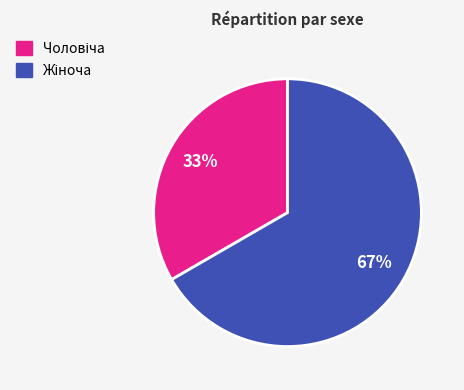

To the nearest percent, what is the average slice percentage?

50%